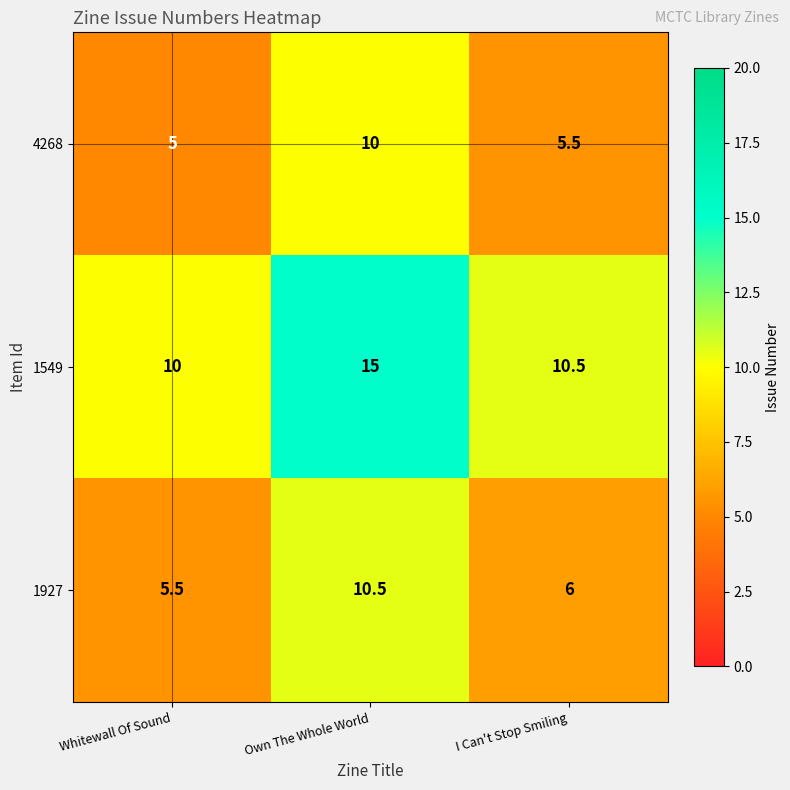

What is the difference between the highest and lowest values at Whitewall Of Sound?

5.0